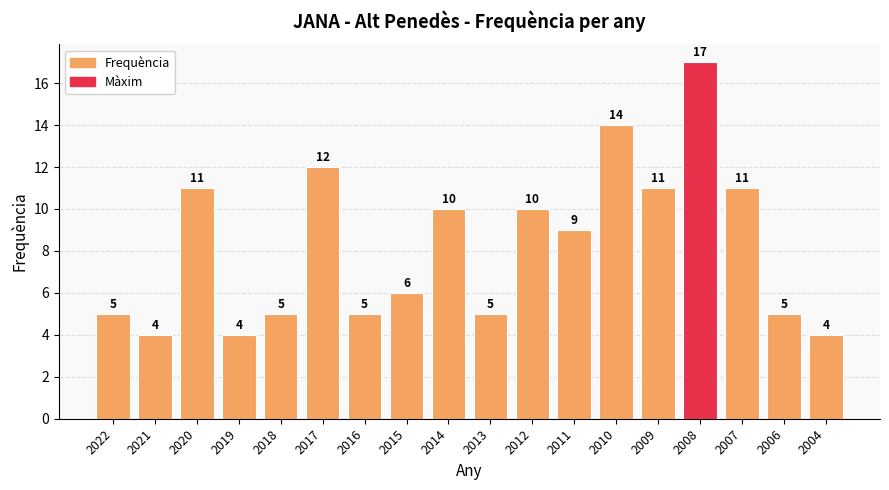

Reading right to left, transcribe all the data shown in this chart.

2004=4	2006=5	2007=11	2008=17	2009=11	2010=14	2011=9	2012=10	2013=5	2014=10	2015=6	2016=5	2017=12	2018=5	2019=4	2020=11	2021=4	2022=5